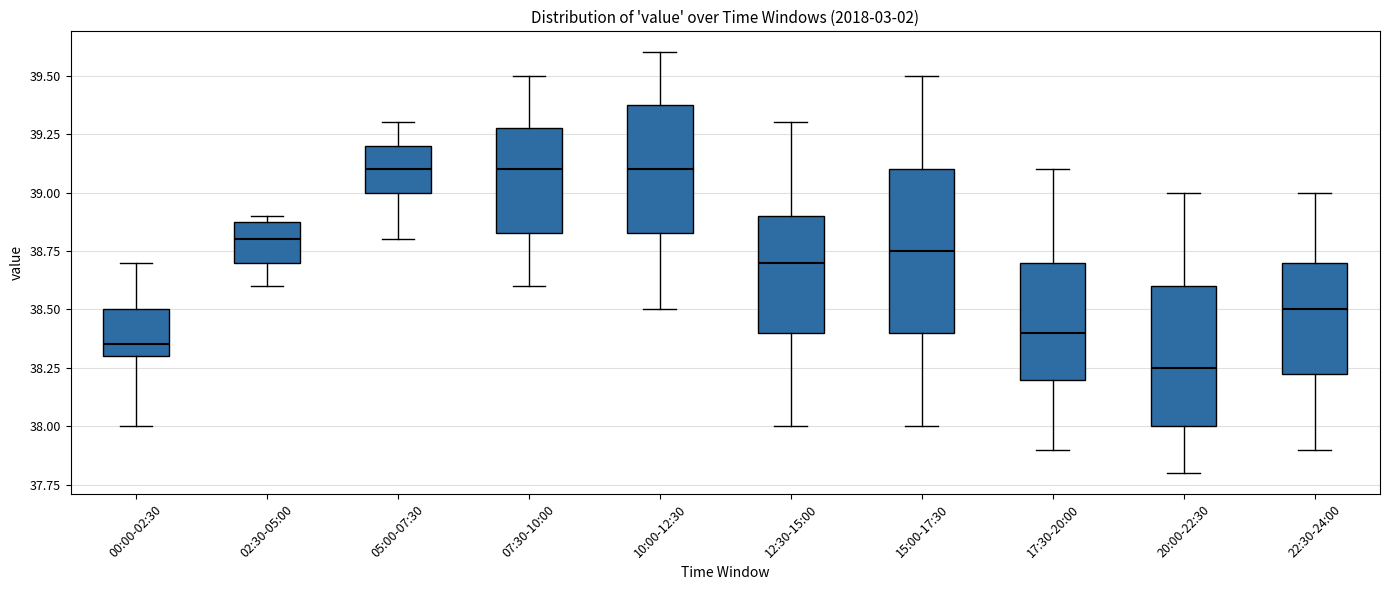

Where is the upper edge of the box for 20:00-22:30 on the y-axis? The values are not printed on the chart, so give them approximately, as read against the axis.

38.60